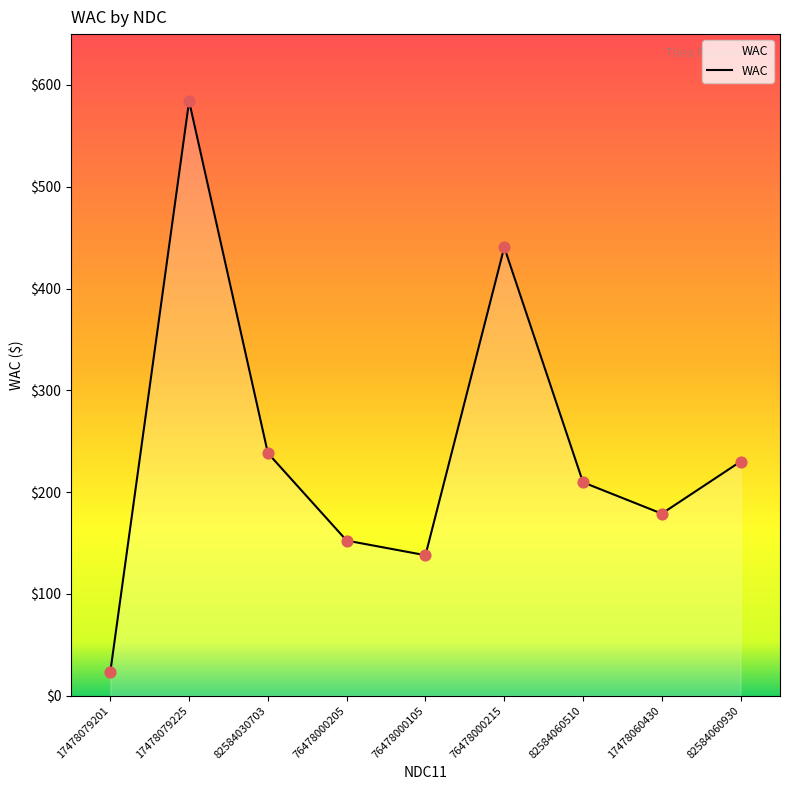

Approximately how many times larger is the value at 82584060930 compared to 17478060430?

1.3